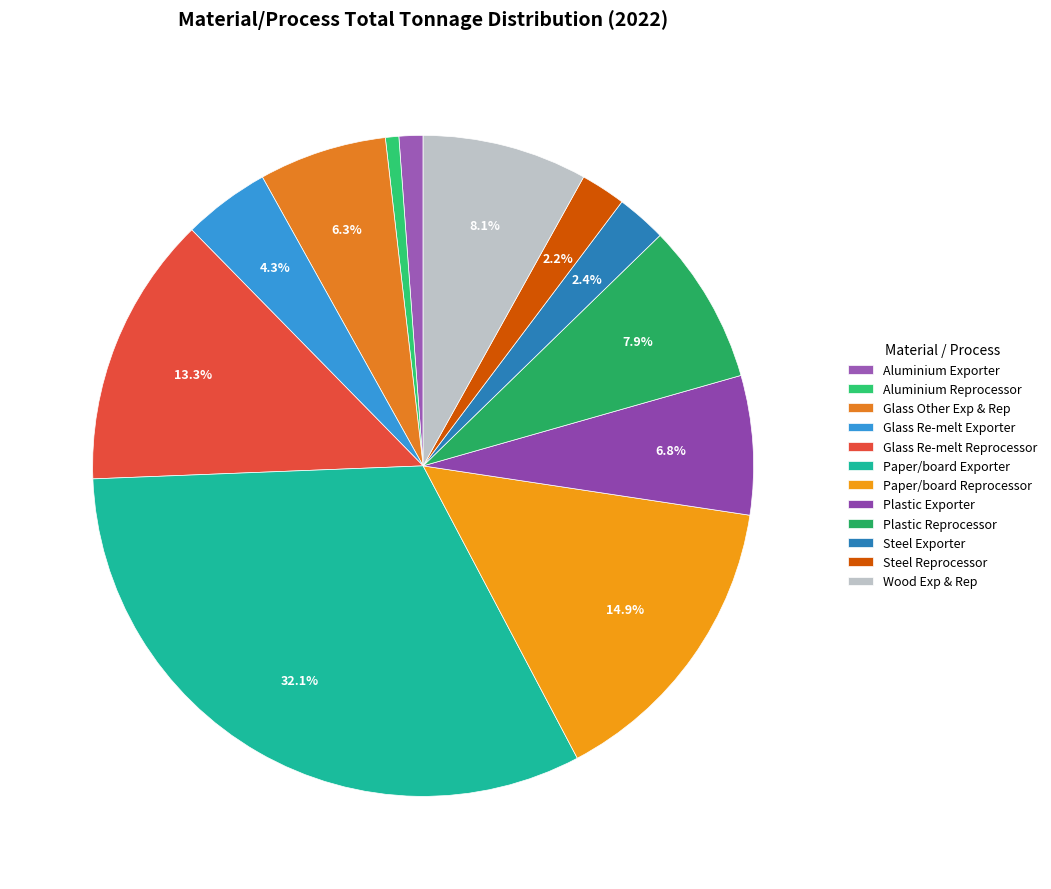

Between Plastic Exporter and Glass Re-melt Exporter, which is larger?

Plastic Exporter